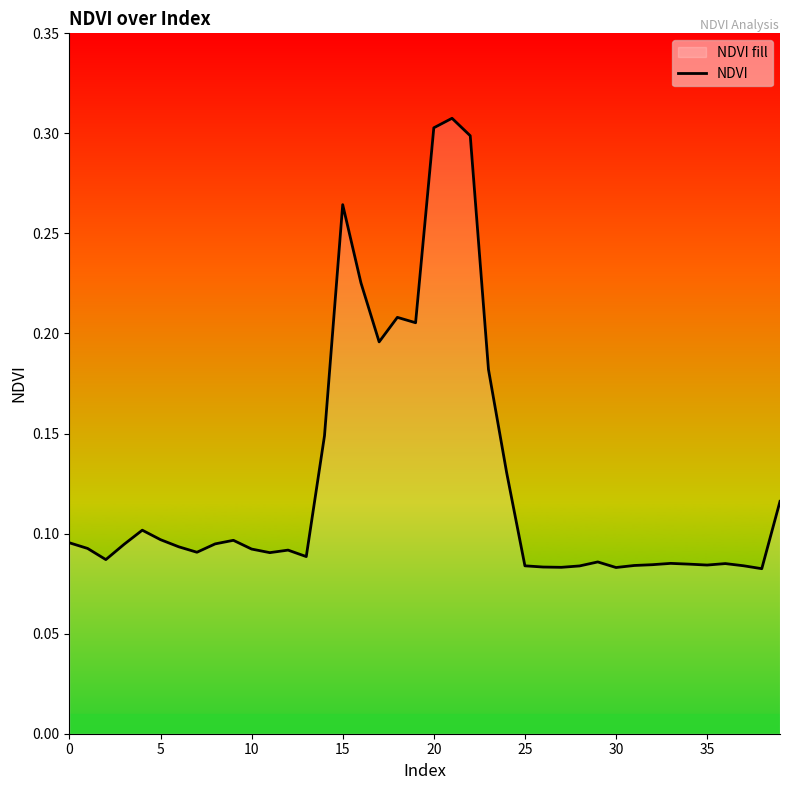

What is the label of the 18th point from the right?

22